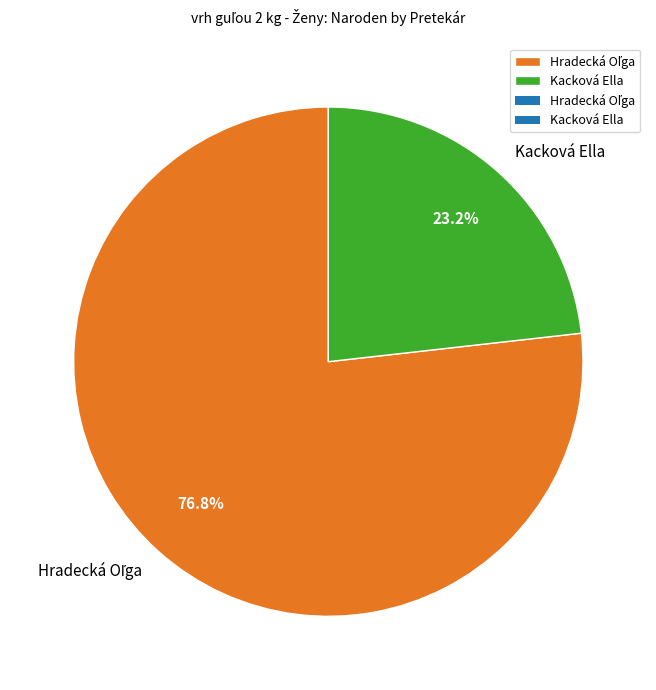

To the nearest percent, what percentage of the pie is Kacková Ella?

23%